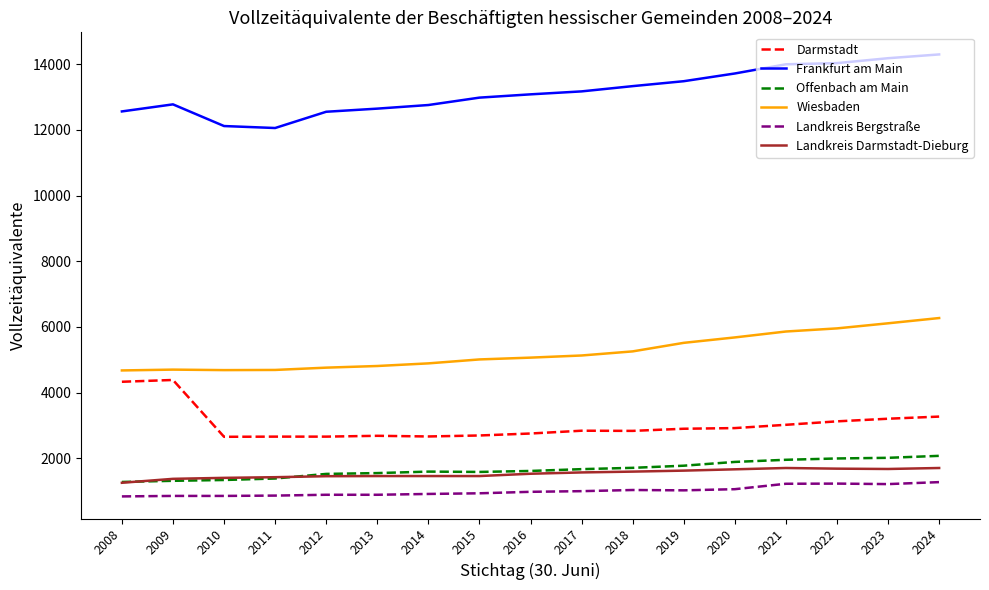

At how many categories does at least one series exceed 10835?

17